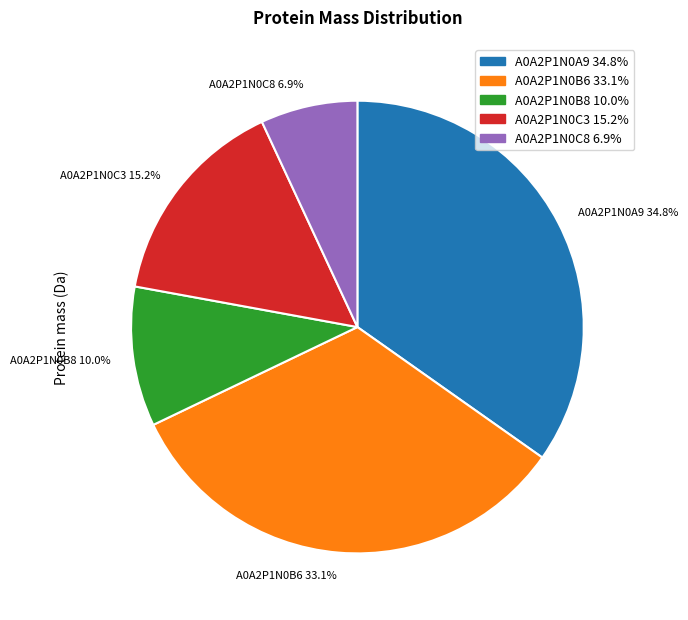

Is it true that A0A2P1N0C8 is 7% of the pie?

True